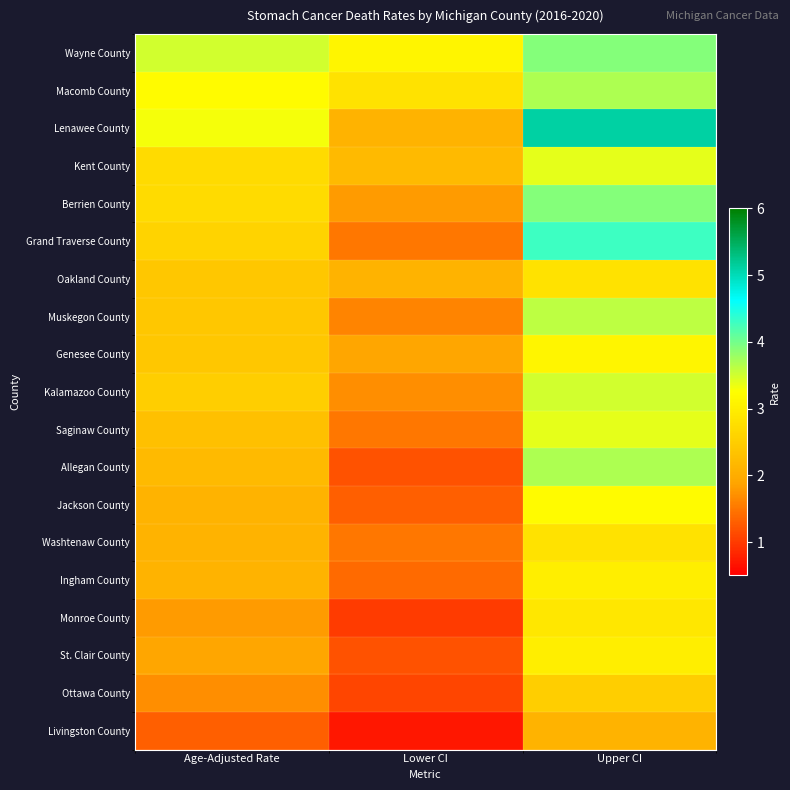

Rank the series at Upper CI from lowest to highest value.

Livingston County, Ottawa County, Oakland County, Washtenaw County, Monroe County, Ingham County, St. Clair County, Genesee County, Jackson County, Kent County, Saginaw County, Kalamazoo County, Muskegon County, Macomb County, Allegan County, Wayne County, Berrien County, Grand Traverse County, Lenawee County